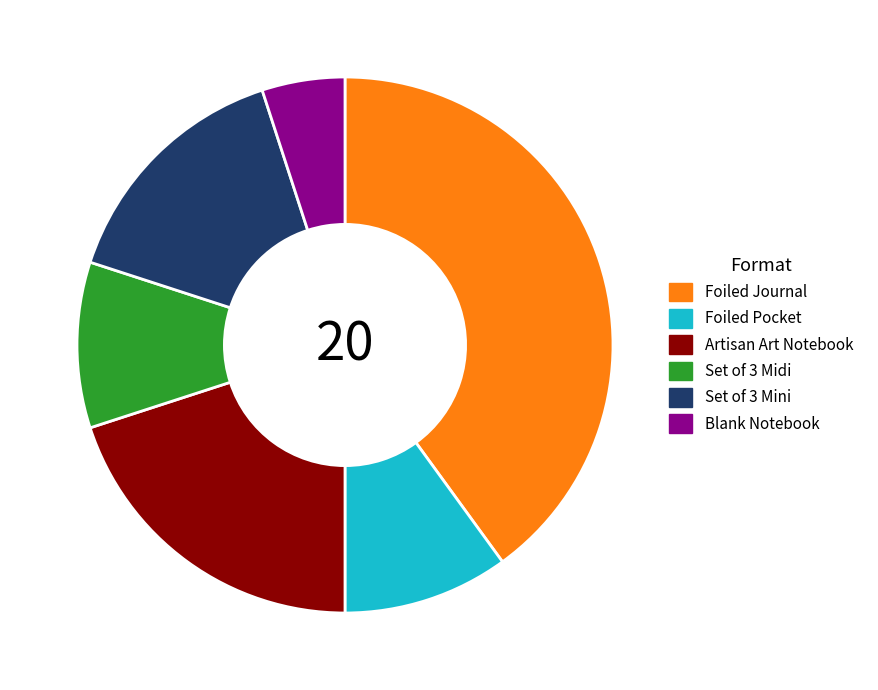

Which slice is the smallest?

Blank Notebook